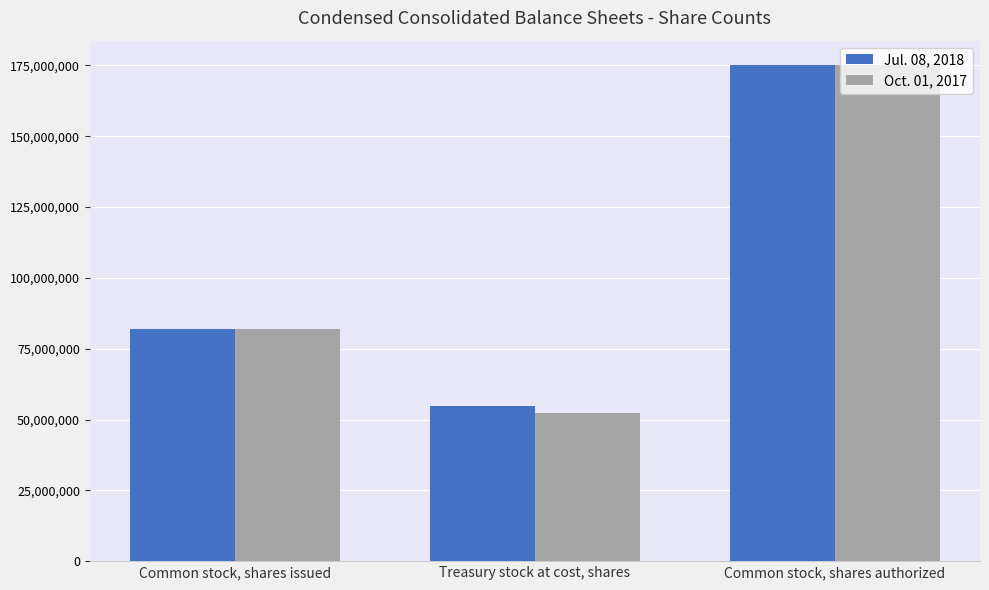

What is the maximum value shown in the chart?

175000000